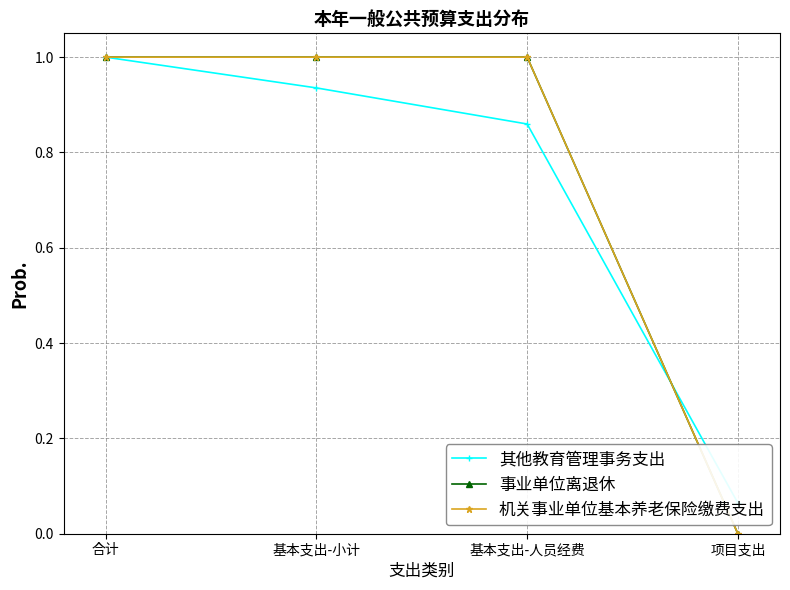

Reading right to left, what are all the values shown in this chart?

其他教育管理事务支出: 0.1	0.9	0.9	1.0
事业单位离退休: 0.0	1.0	1.0	1.0
机关事业单位基本养老保险缴费支出: 0.0	1.0	1.0	1.0